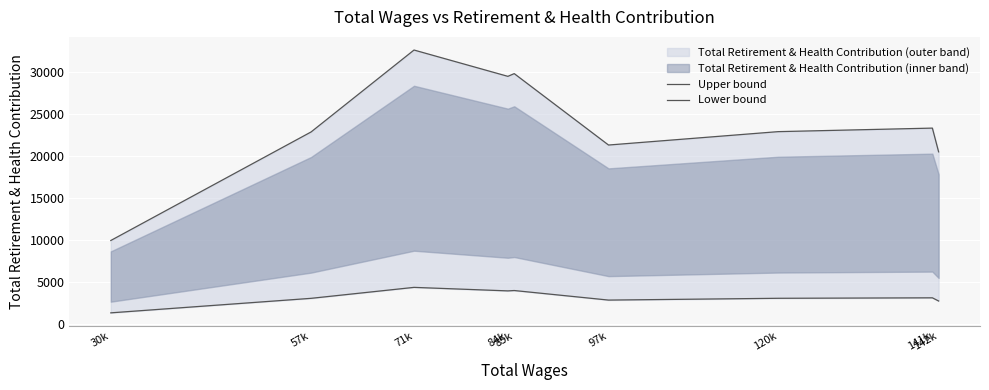

What value does the Lower bound series have at 84k?

3947.7